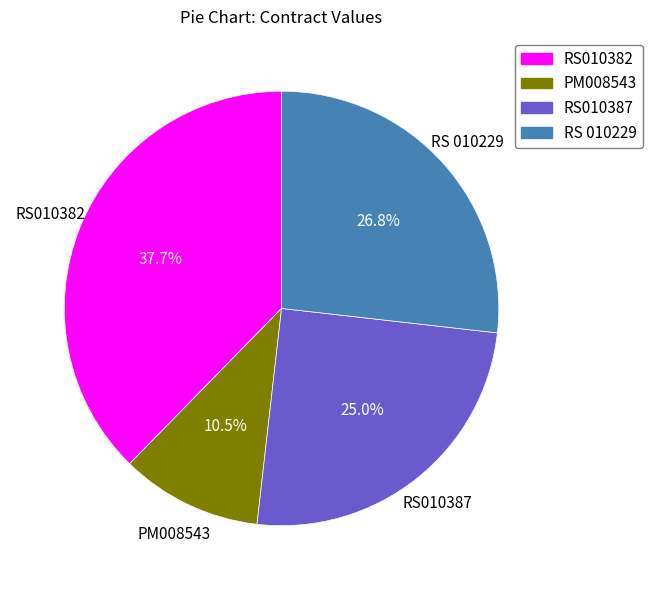

Combined, do RS010382 and RS010387 account for over 50%?

Yes